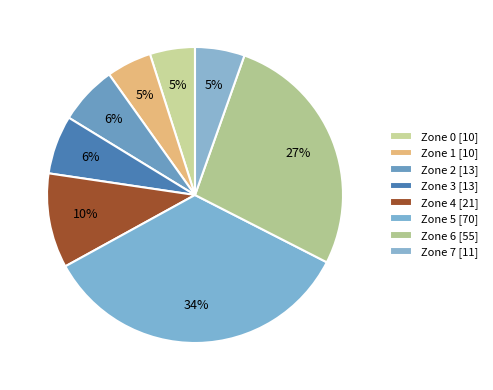

Does Zone 3 account for over 50% of the chart?

No